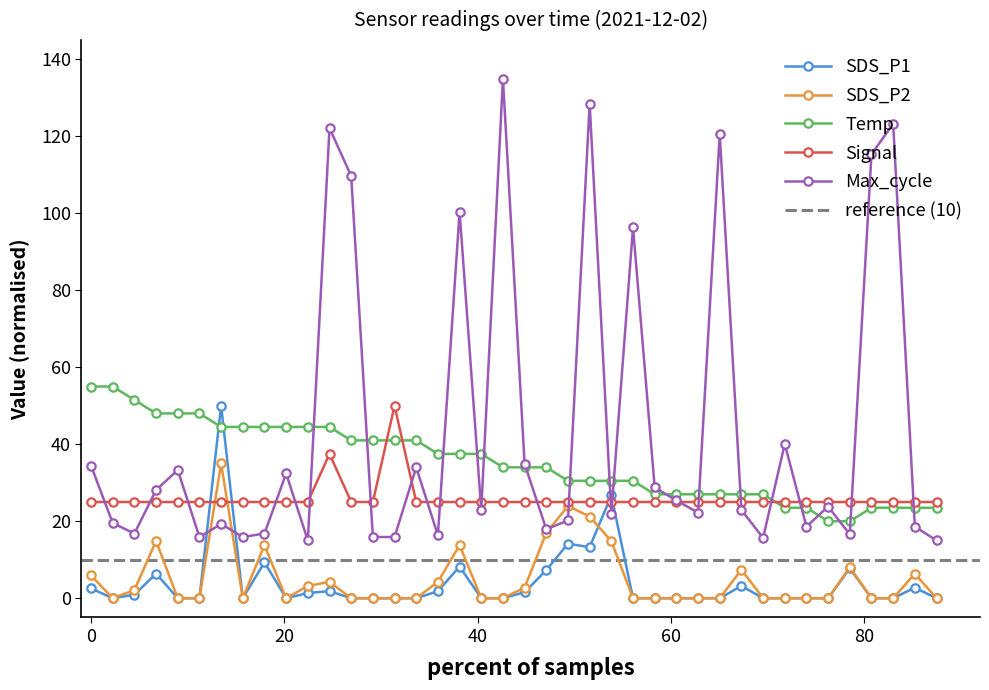

How many interior local peaks does the Max_cycle series have?

13